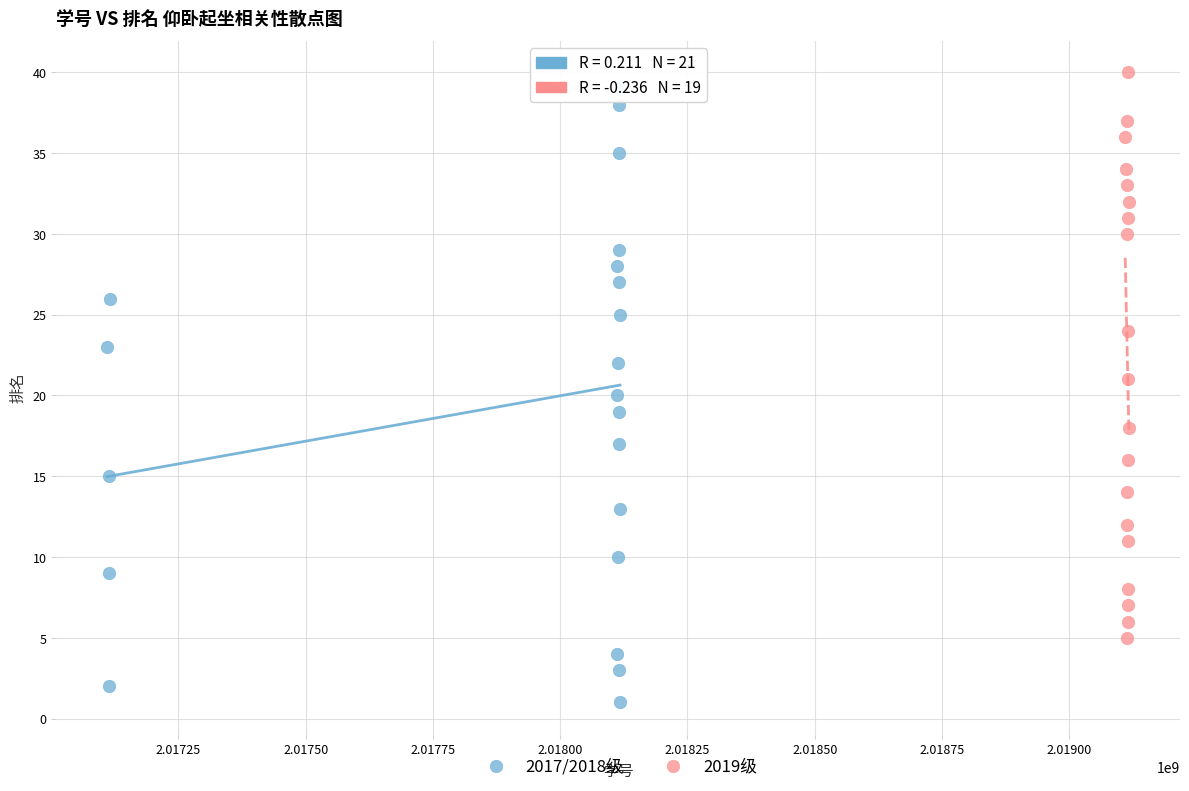

Which series has the widest spread of Y values?

2017/2018级